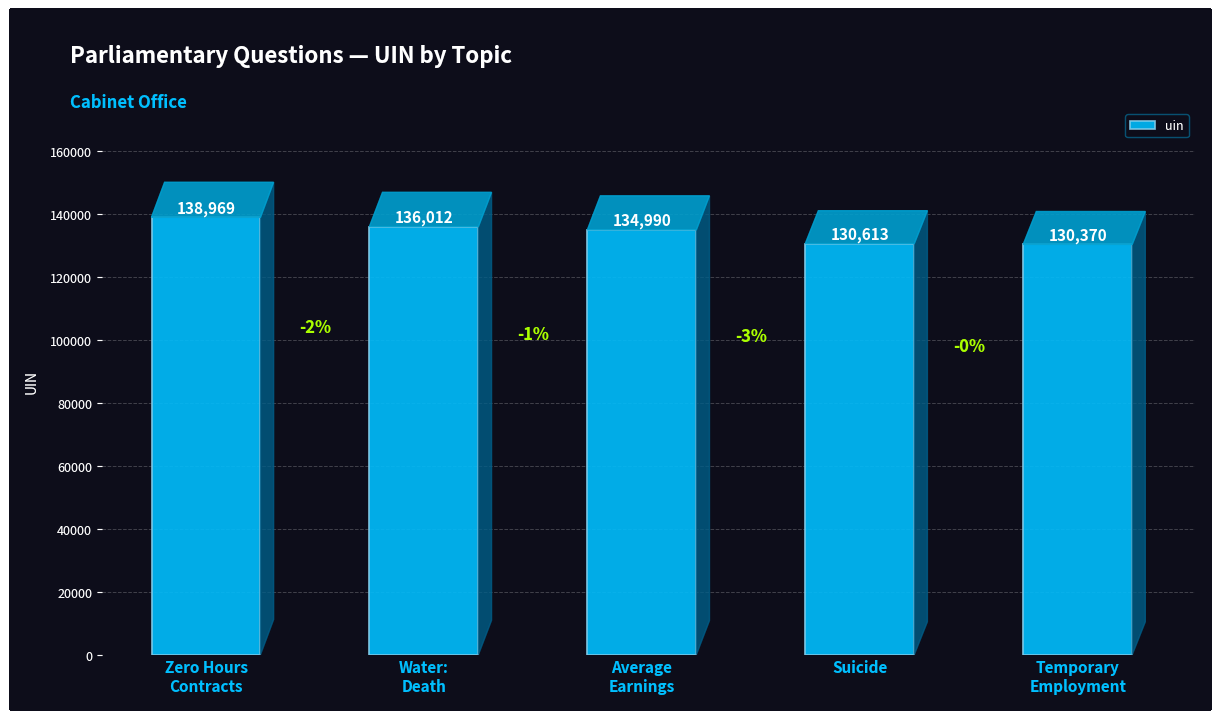

True or false: the data shows 84041 at Water:
Death.

False